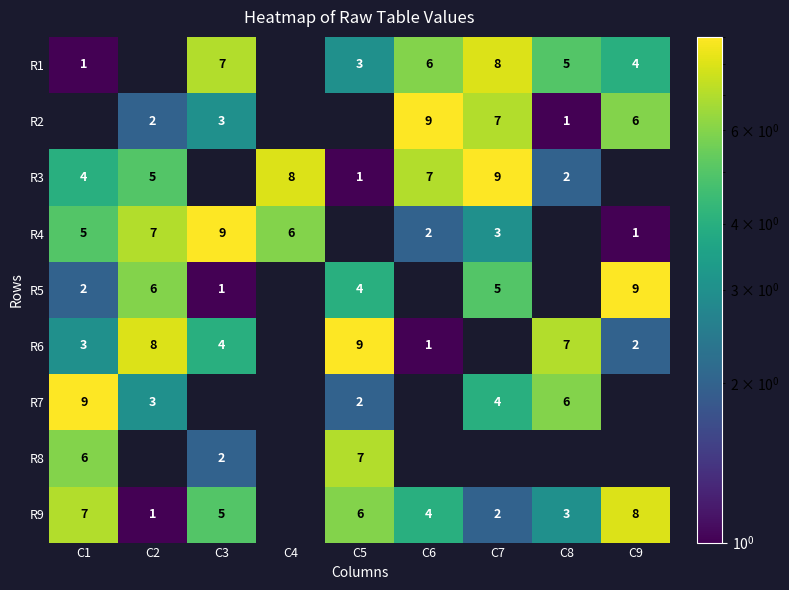

Is the value of R9 at C6 greater than the value of R7 at C1?

No